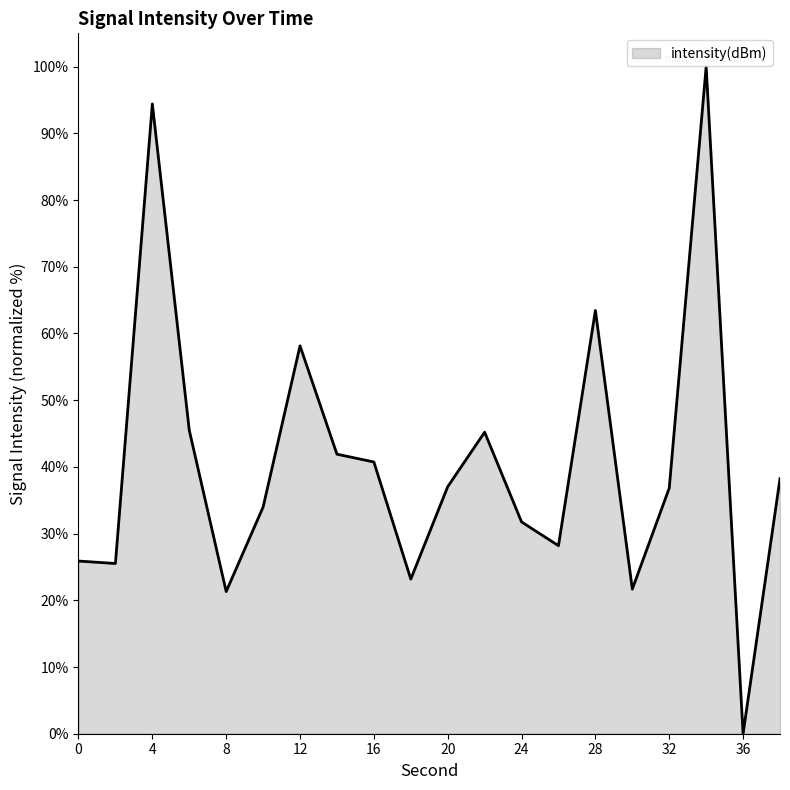

What is the difference between the maximum and minimum values?

100.0